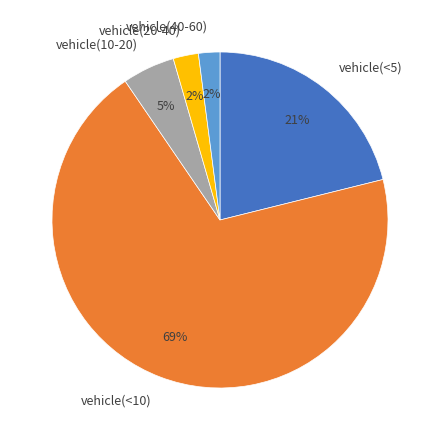

How many slices are in this pie chart?

5